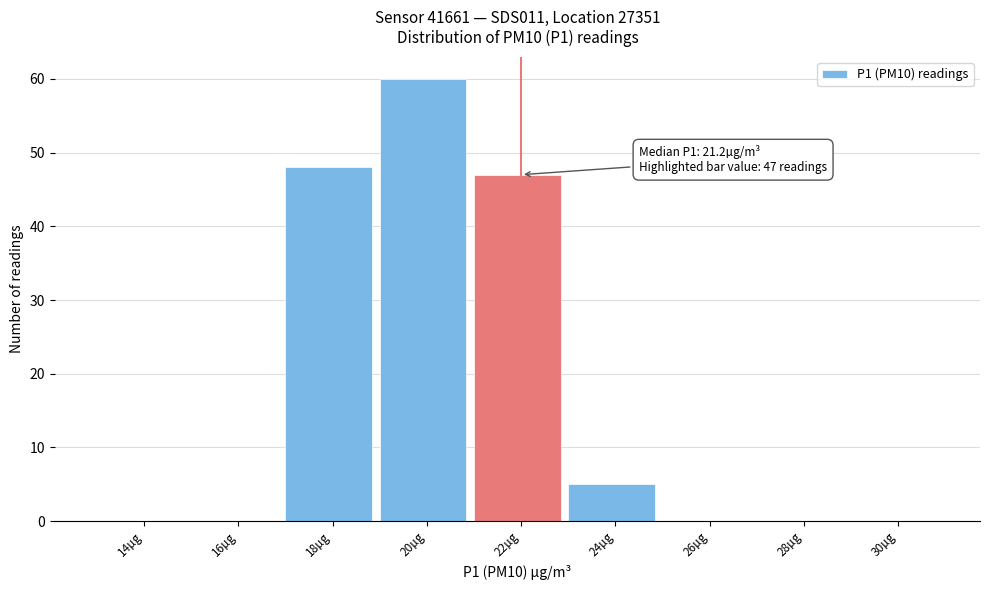

Reading left to right, transcribe all the data shown in this chart.

14µg=0	16µg=0	18µg=48	20µg=60	22µg=47	24µg=5	26µg=0	28µg=0	30µg=0